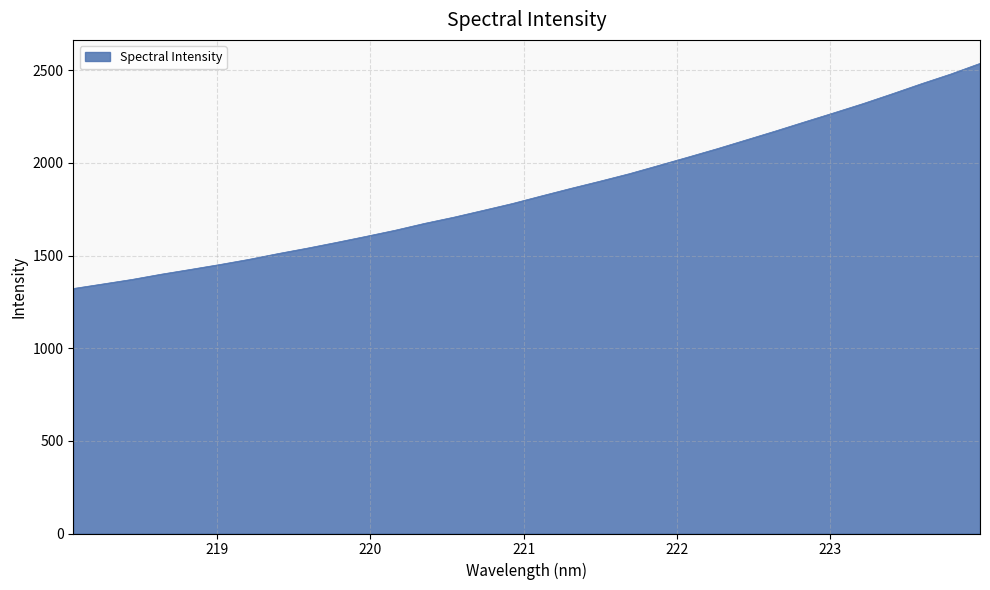

What is the minimum value shown in the chart?

1322.0